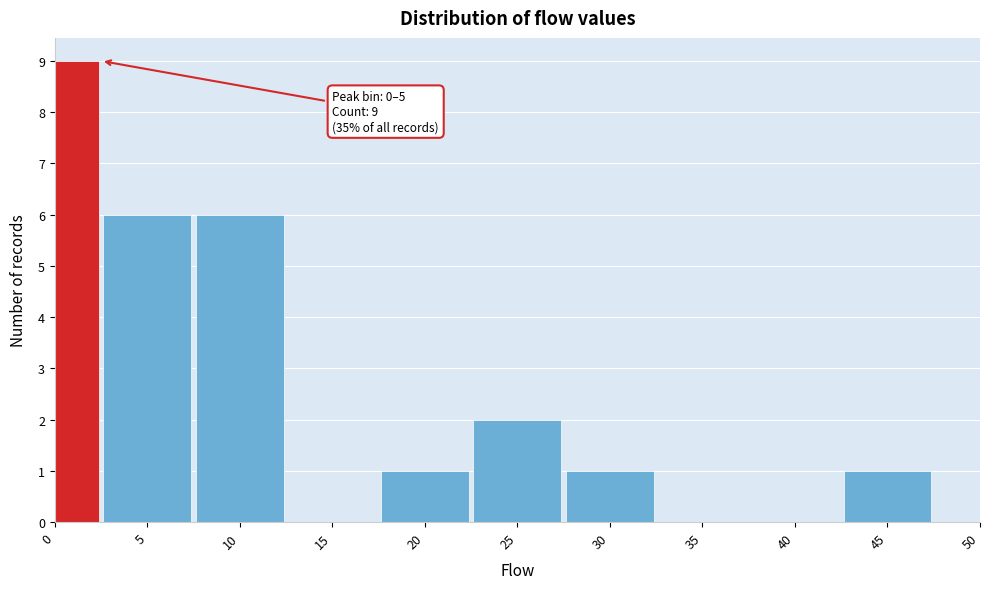

Reading right to left, transcribe all the data shown in this chart.

45=1	40=0	35=0	30=1	25=2	20=1	15=0	10=6	5=6	0=9